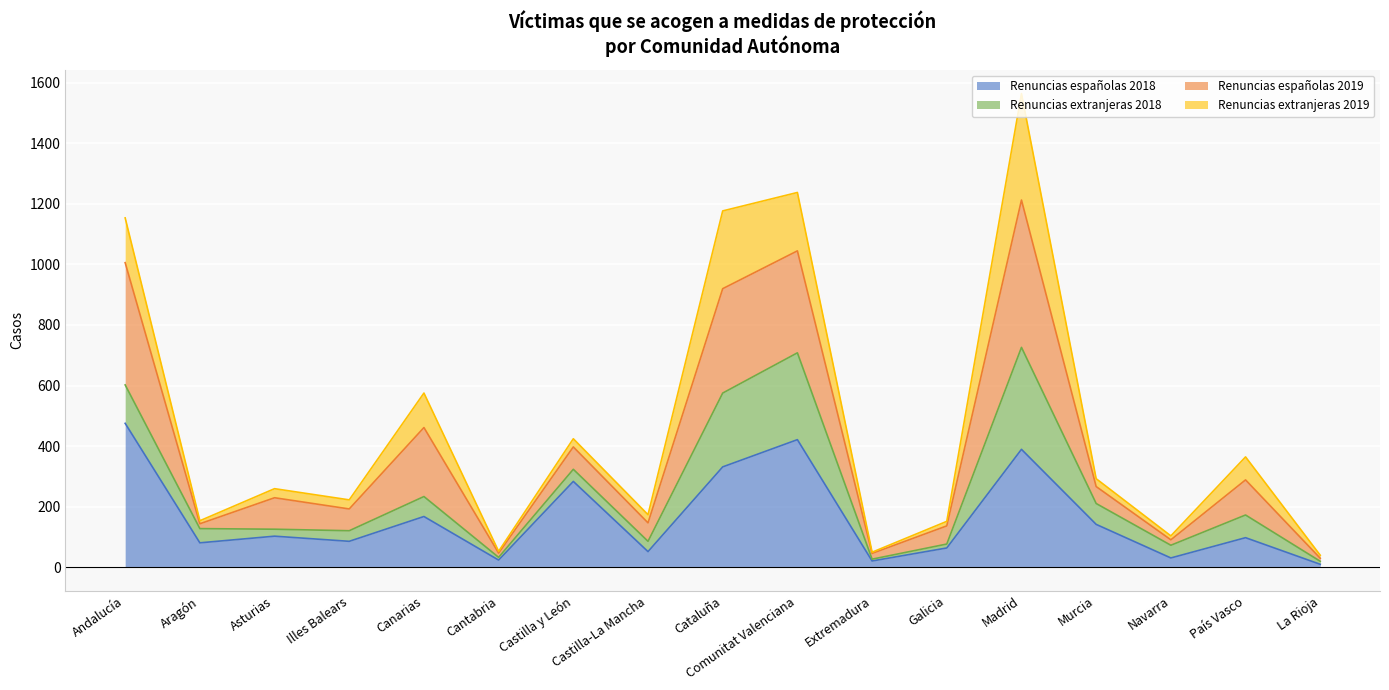

What are all the series names shown in the legend?

Renuncias españolas 2018, Renuncias extranjeras 2018, Renuncias españolas 2019, Renuncias extranjeras 2019